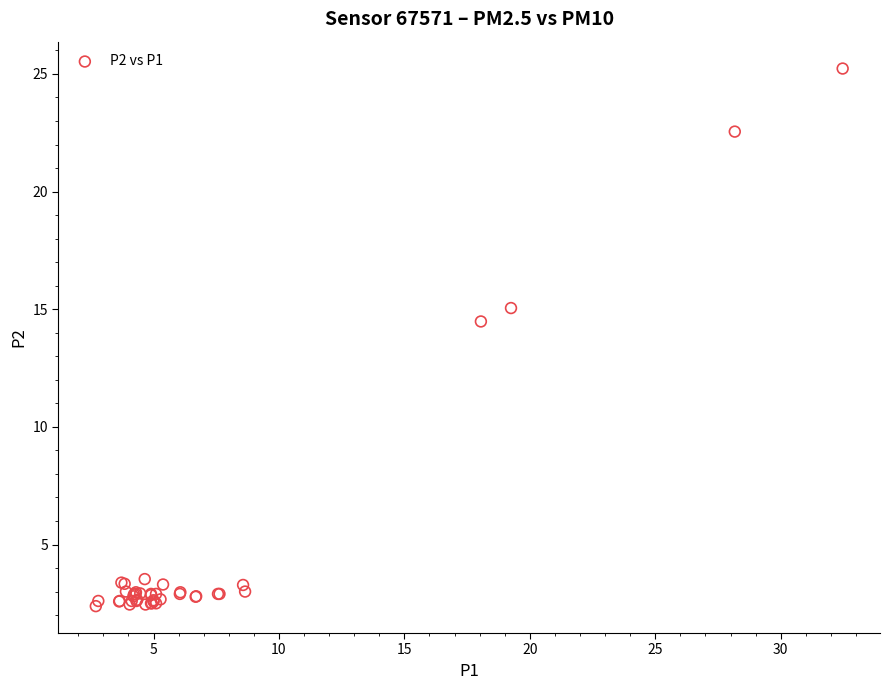

What Y value in the scatter plot is closest to 13?

14.5